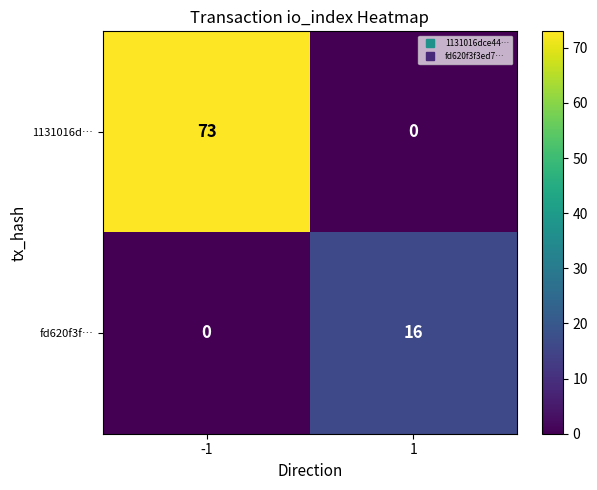

What is the maximum value for fd620f3f…?

16